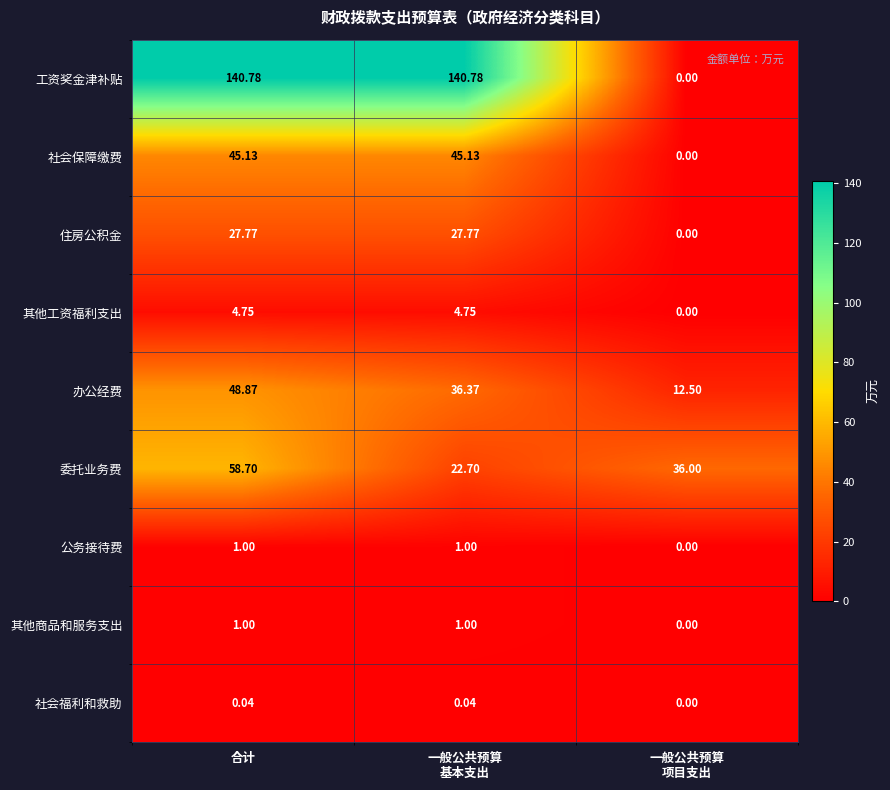

Between 合计 and 一般公共预算
项目支出, which series saw the biggest shift?

工资奖金津补贴